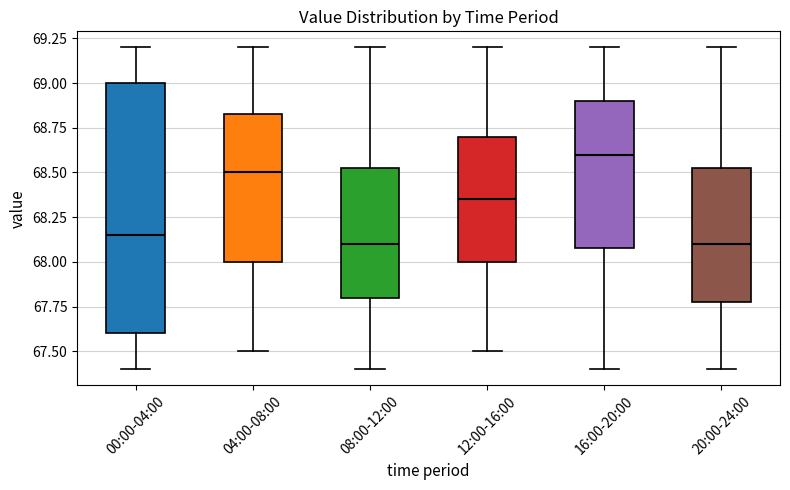

Which box is the tallest, from its lower edge to its upper edge?

00:00-04:00